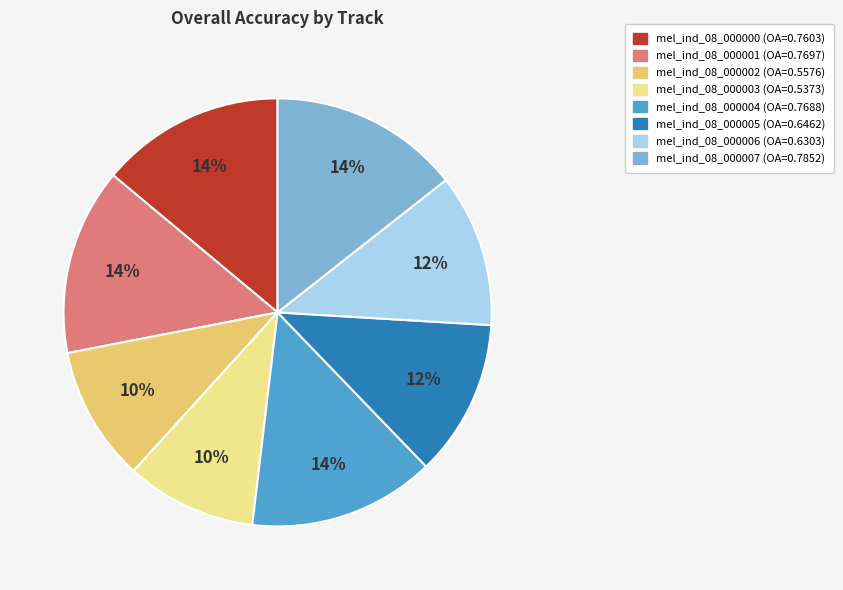

The mel_ind_08_000004 slice represents 14% of the pie. True or false?

True